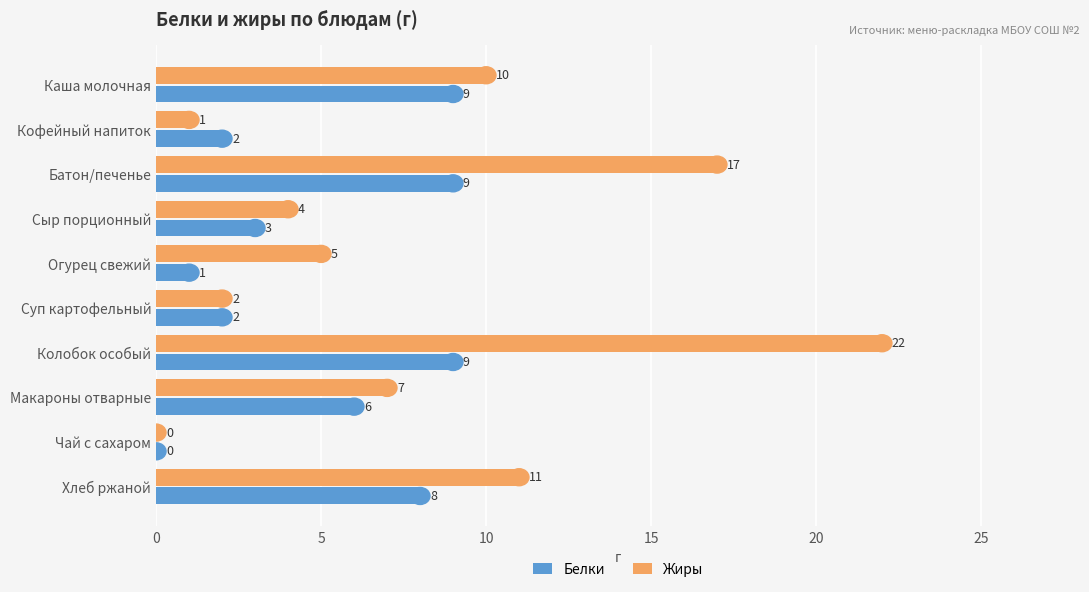

At which category is the sum across all series the highest?

Колобок особый